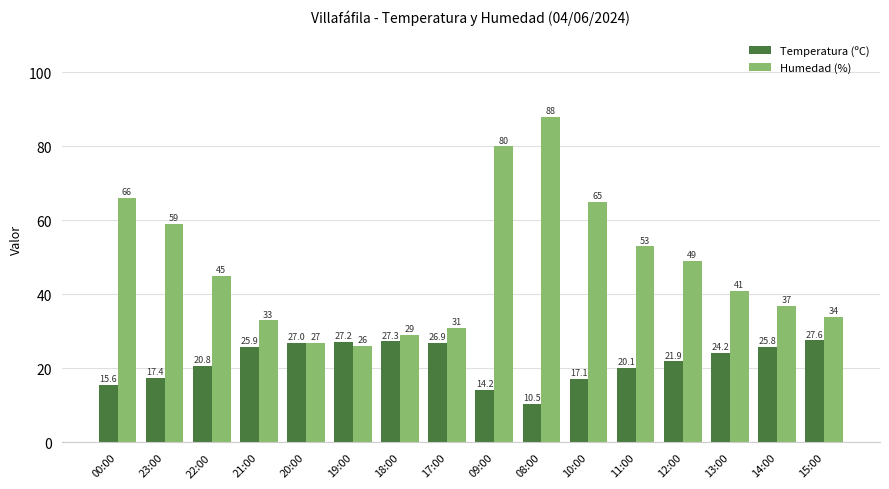

Which category has the lowest value in the Temperatura (ºC) series?

08:00